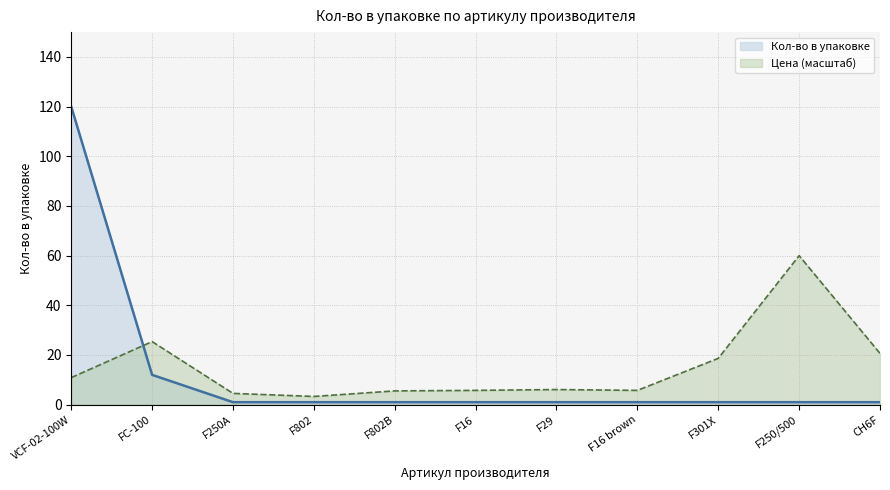

Which label corresponds to the smallest value in the chart?

F250A